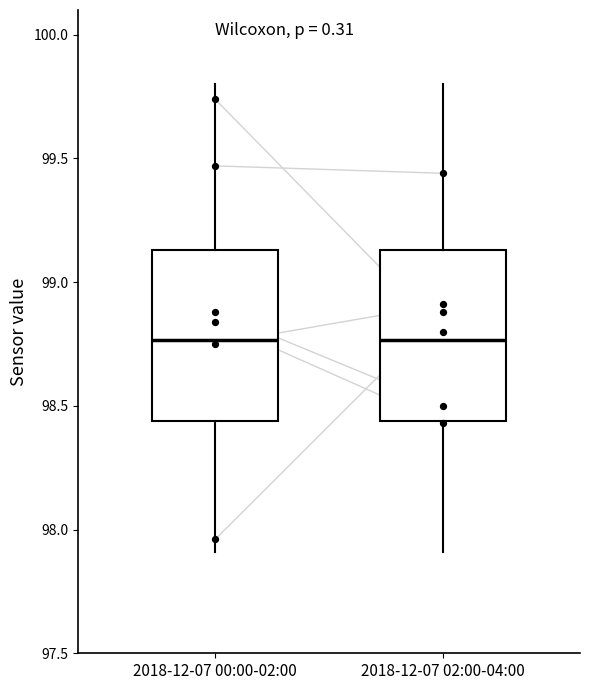

Reading left to right, read every box against the y-axis: the position of its median line, the range the box covers, and the ends of its whiskers. The values are not printed on the chart, so give them approximately, as read against the axis.

2018-12-07 00:00-02:00: median 98.75, box 98.45 to 99.15, whiskers 97.90 to 99.80
2018-12-07 02:00-04:00: median 98.75, box 98.45 to 99.15, whiskers 97.90 to 99.80